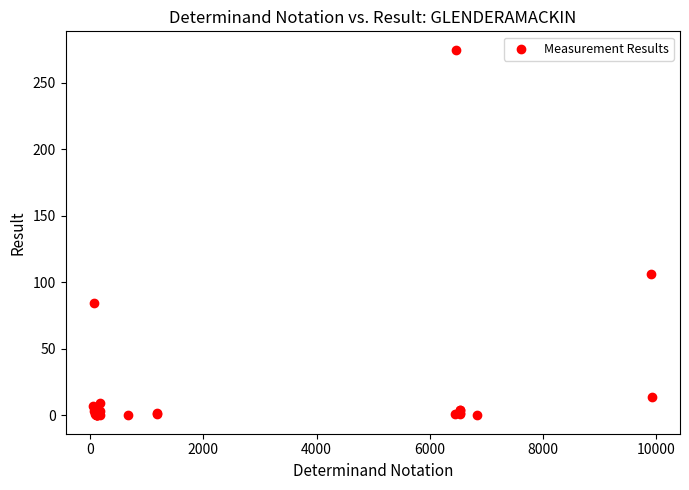

What Y value in the scatter plot is closest to 137?

106.0